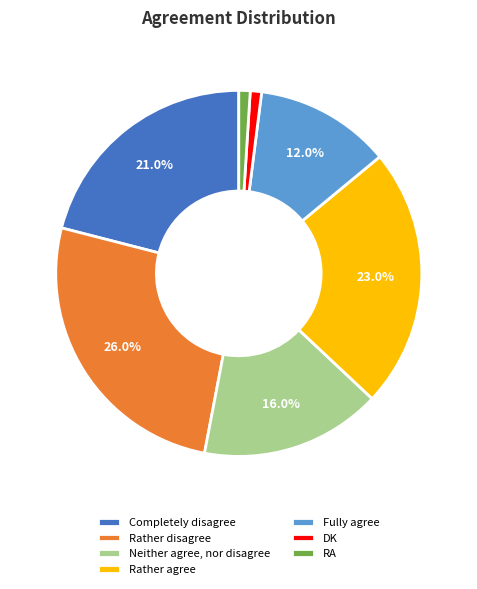

Which has a higher value, Rather agree or Neither agree, nor disagree?

Rather agree